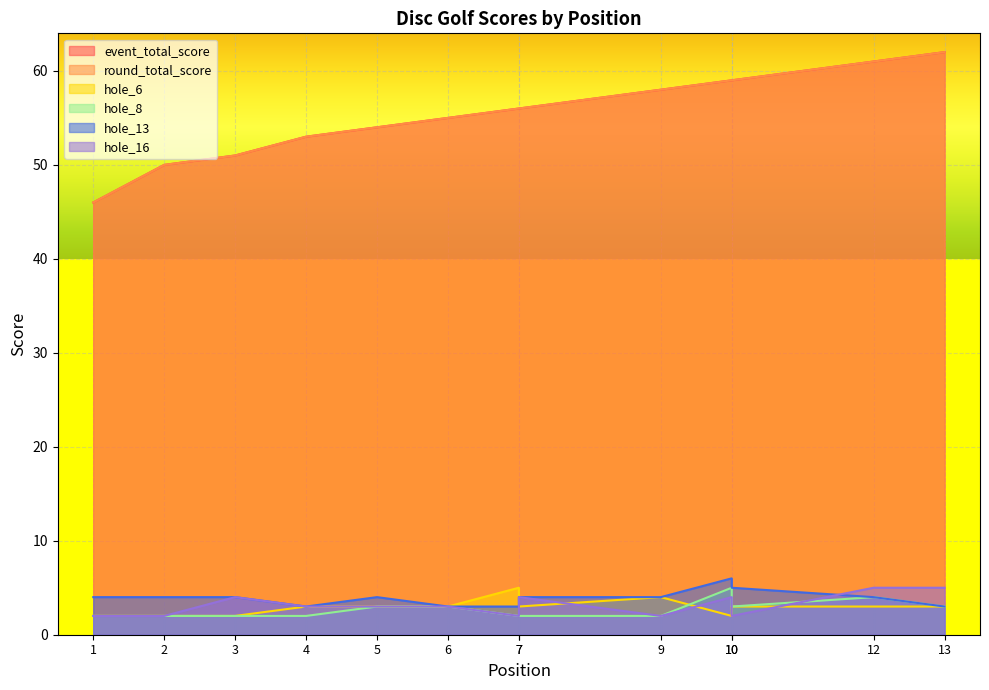

Which series has the widest spread of values?

event_total_score